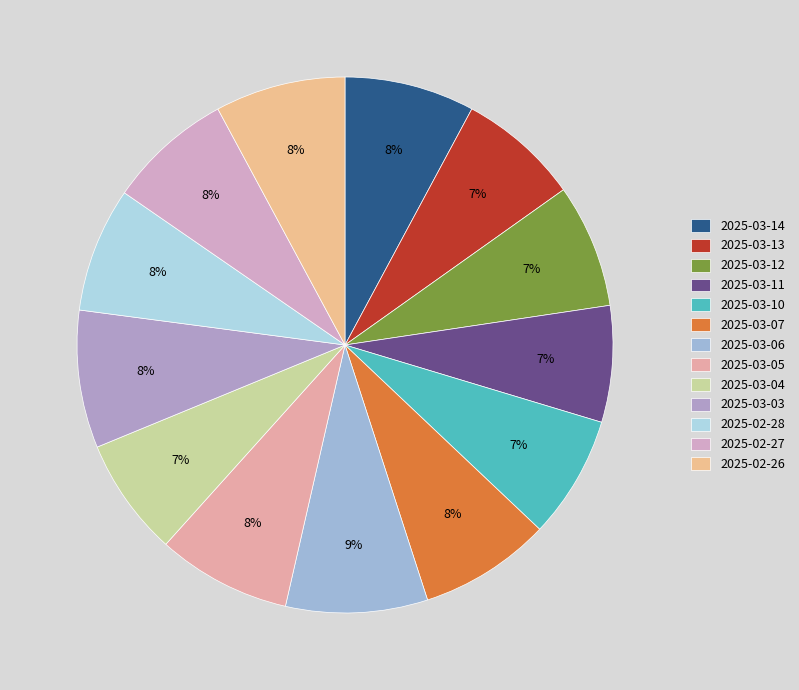

What percentage do 2025-03-04 and 2025-03-11 together represent?

14.2%